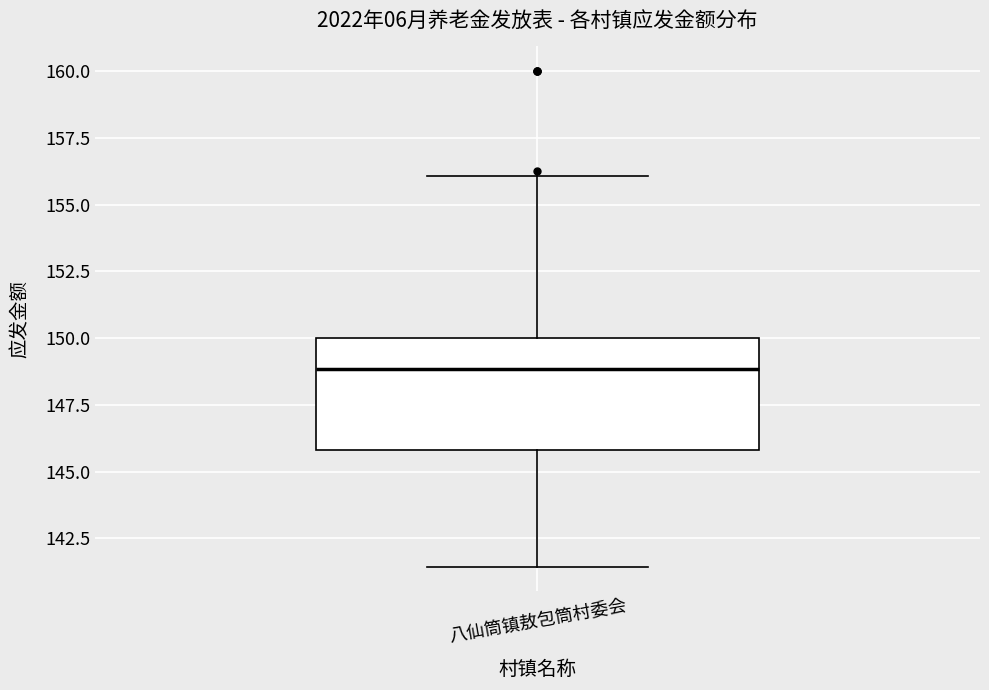

Read this box plot against the y-axis: the position of the median line, the range covered by the box, and the ends of both whiskers. The values are not printed on the chart, so give them approximately, as read against the axis.

median 149.0, box 146.0 to 150.0, whiskers 141.5 to 156.0